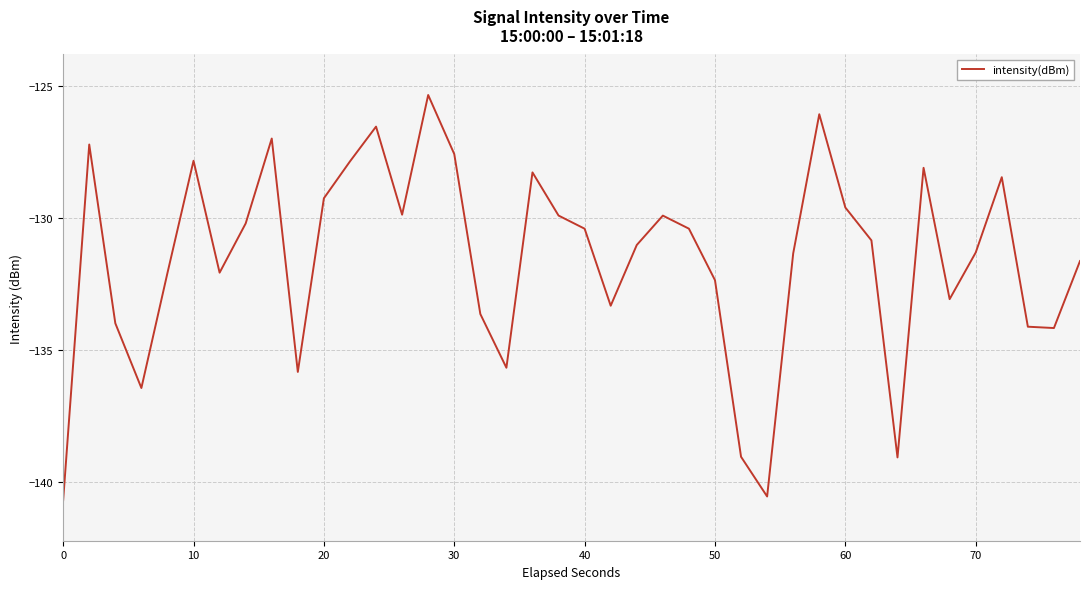

What is the maximum value shown in the chart?

-125.3